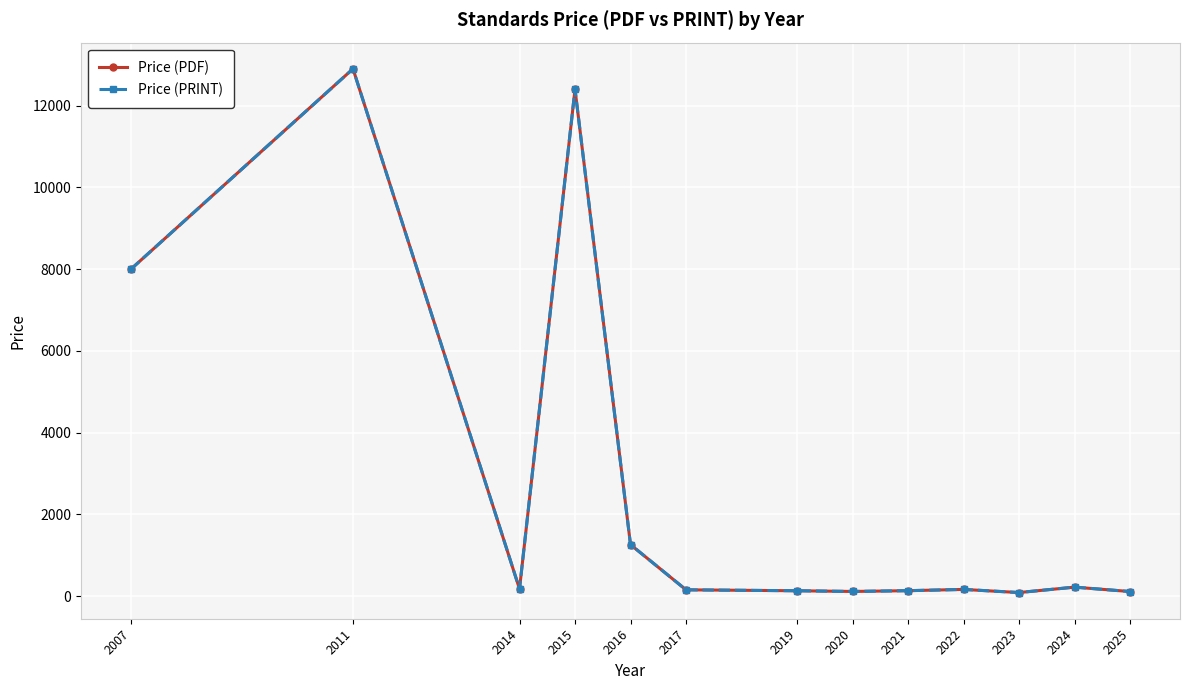

Is the value of Price (PRINT) at 2017 greater than the value of Price (PDF) at 2022?

No